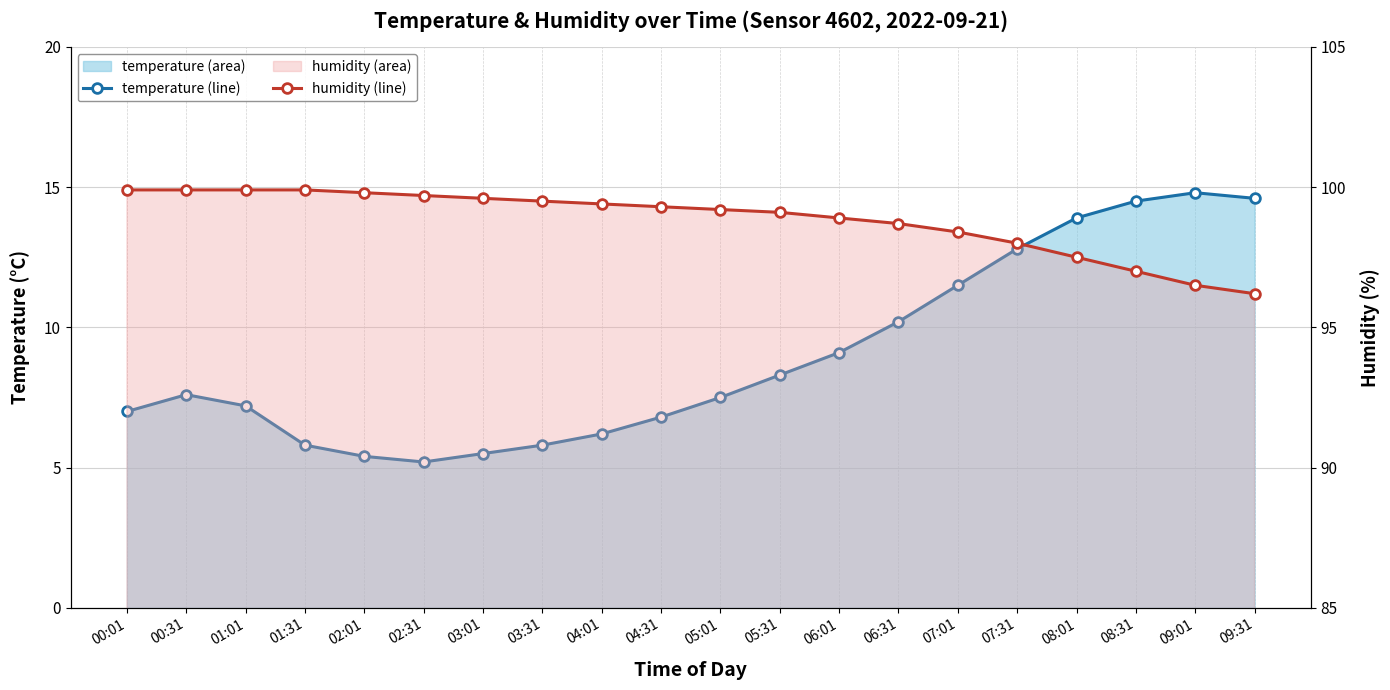

What is the highest value of the temperature (line) series?

14.8